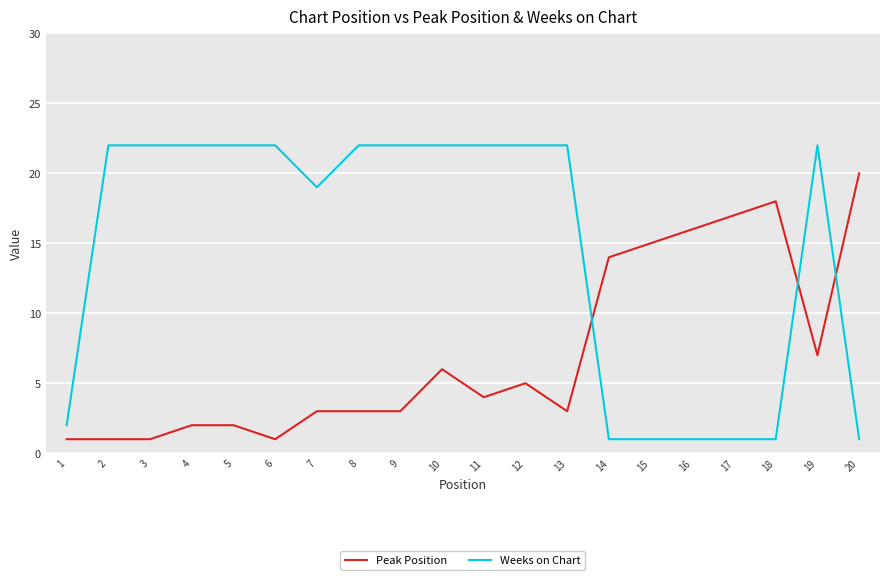

Rank the series by their maximum value, from lowest to highest.

Peak Position, Weeks on Chart